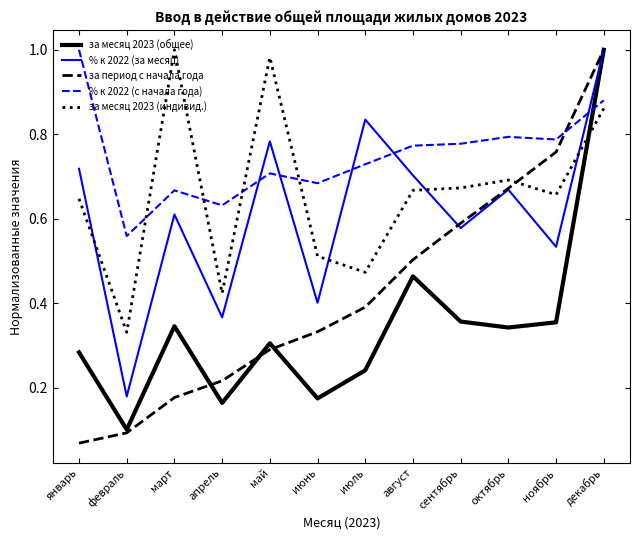

What position from the left is декабрь?

12